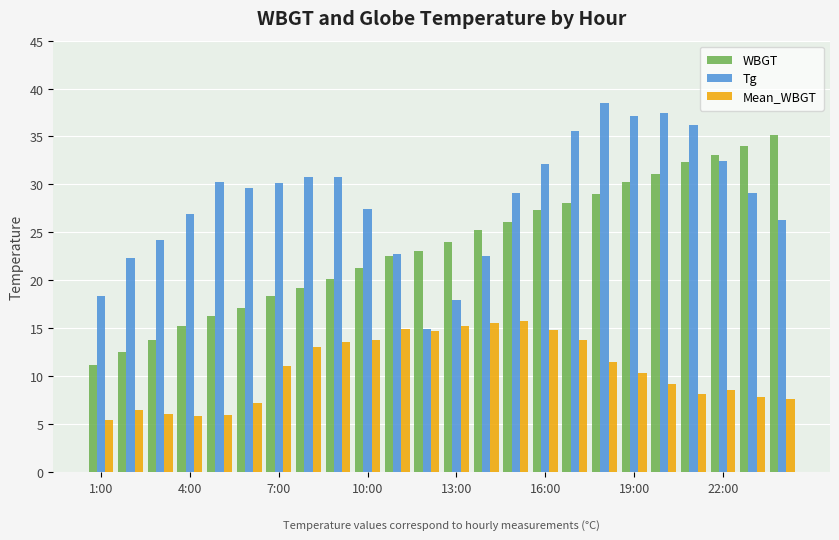

List the series in order of their peak value, lowest first.

Mean_WBGT, WBGT, Tg